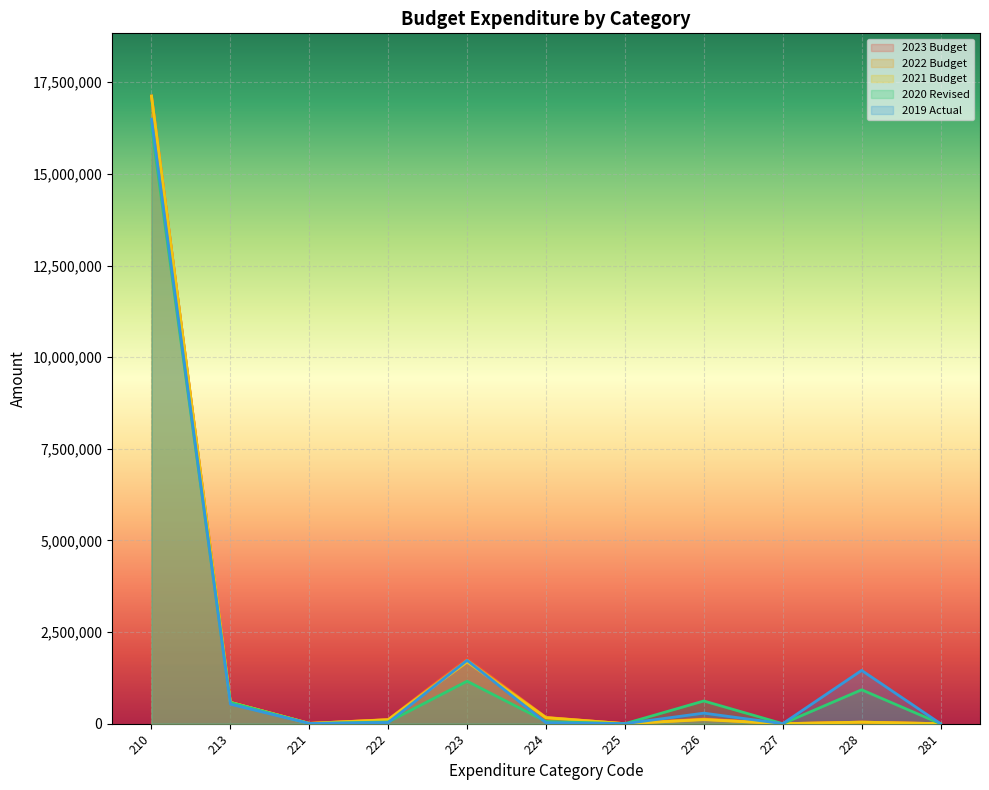

Reading right to left, transcribe all the data shown in this chart.

2023 Budget: 0	42080	0	133342	0	172715	1781045	113667	8064	581973	17123436
2022 Budget: 0	42080	0	121220	0	167684	1731967	110355	7828	581973	17123436
2021 Budget: 0	42080	0	110200	0	162800	1684317	107140	7600	581973	17123436
2020 Revised: 0	924887	0	619541	0	59248	1158866	47486	4053	580256	16304466
2019 Actual: 0	1453622	0	287500	0	27500	1727558	31750	5800	532796	16492731